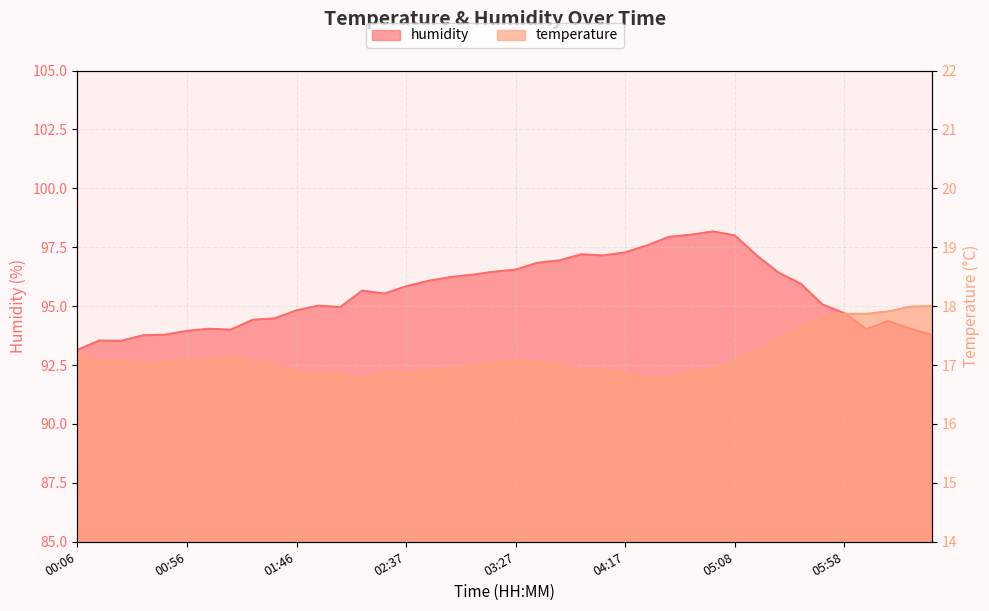

Count the number of data series in this chart.

2